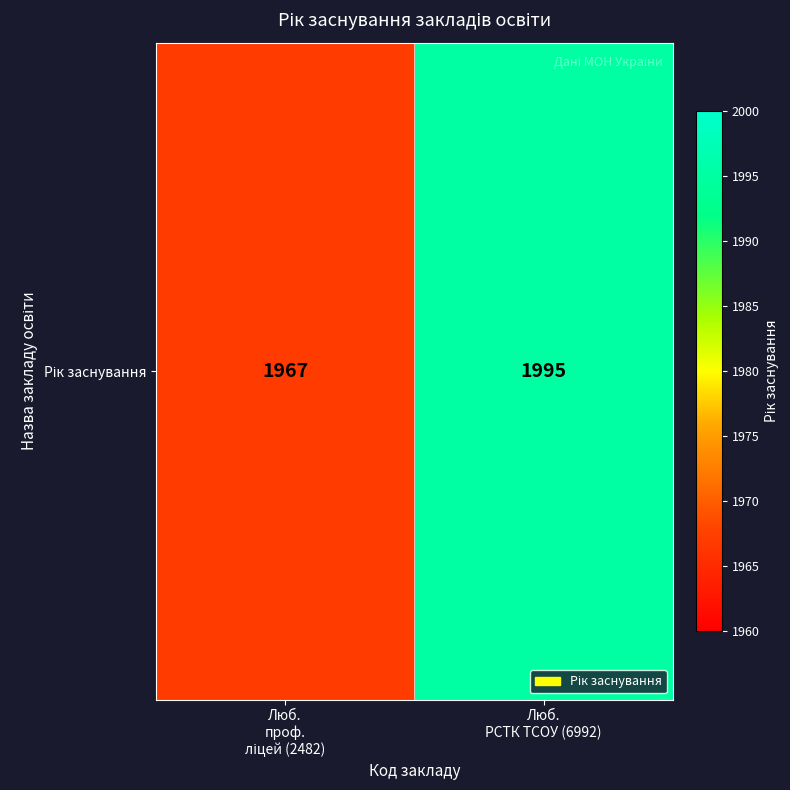

Count the values in the range 1967 to 1995.

2